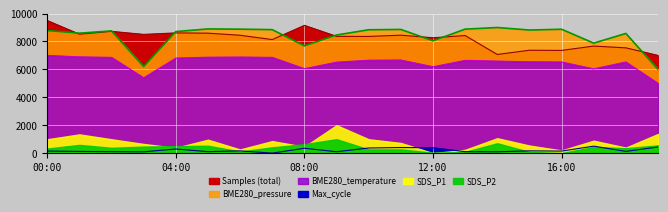

Where does the BME280_pressure_scaled series first go above 8784?

00:00